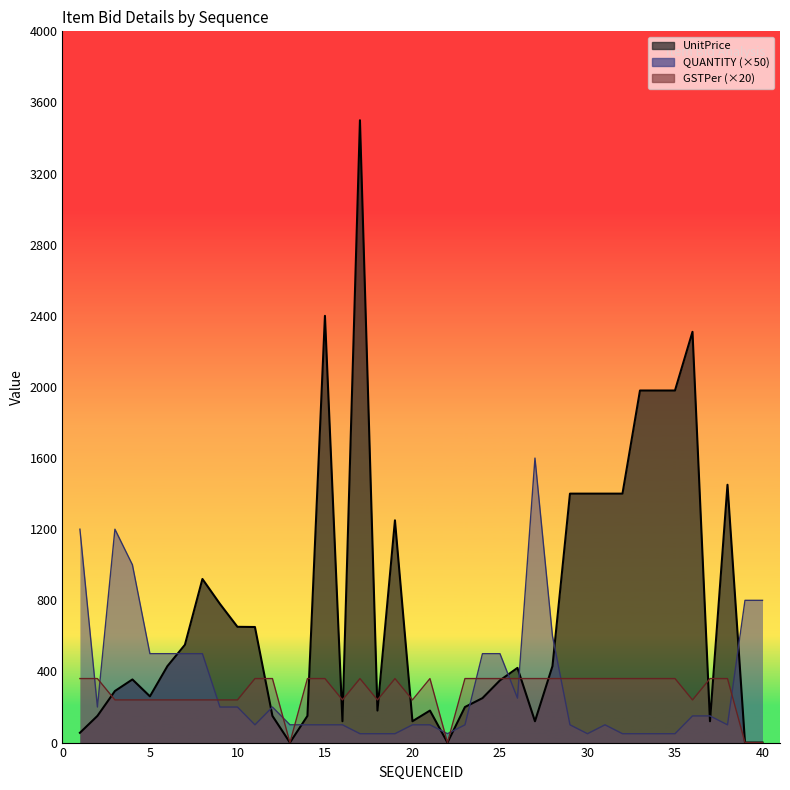

What is the total value across all series at 3?

1730